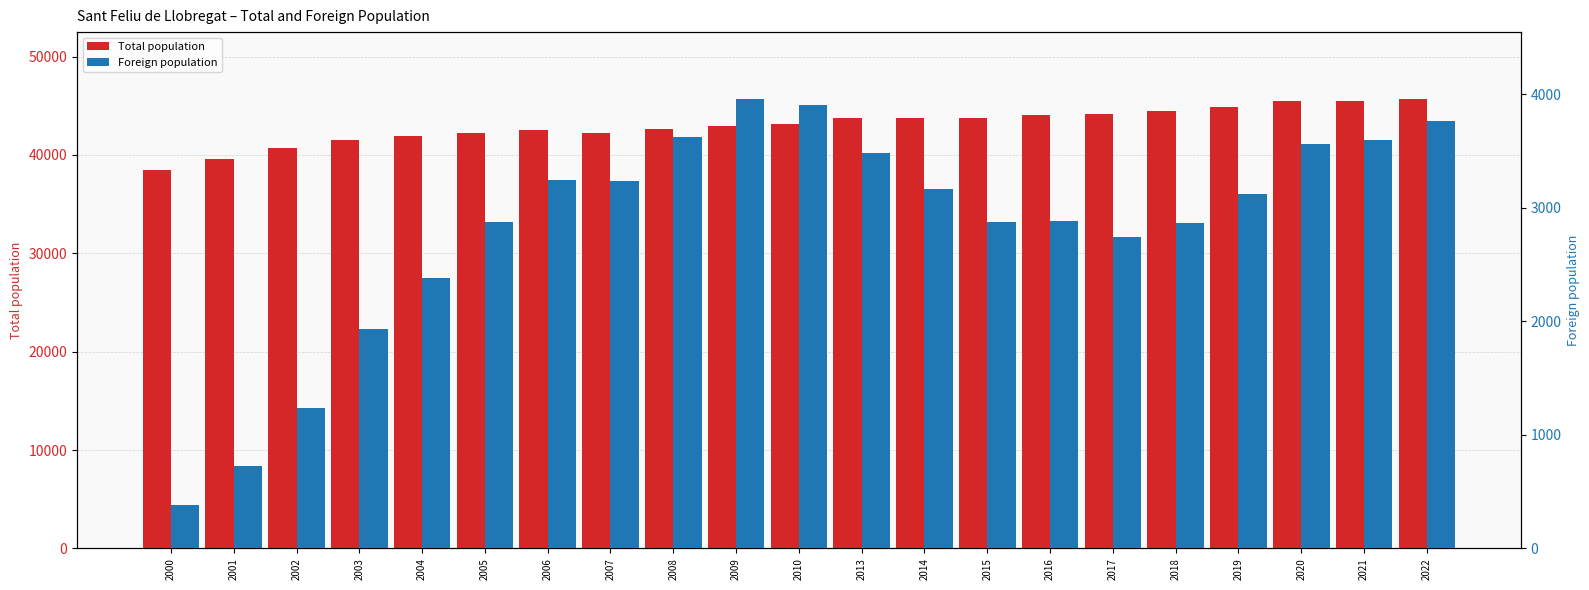

What is the difference between the second highest and second lowest values in the Total population series?

5864